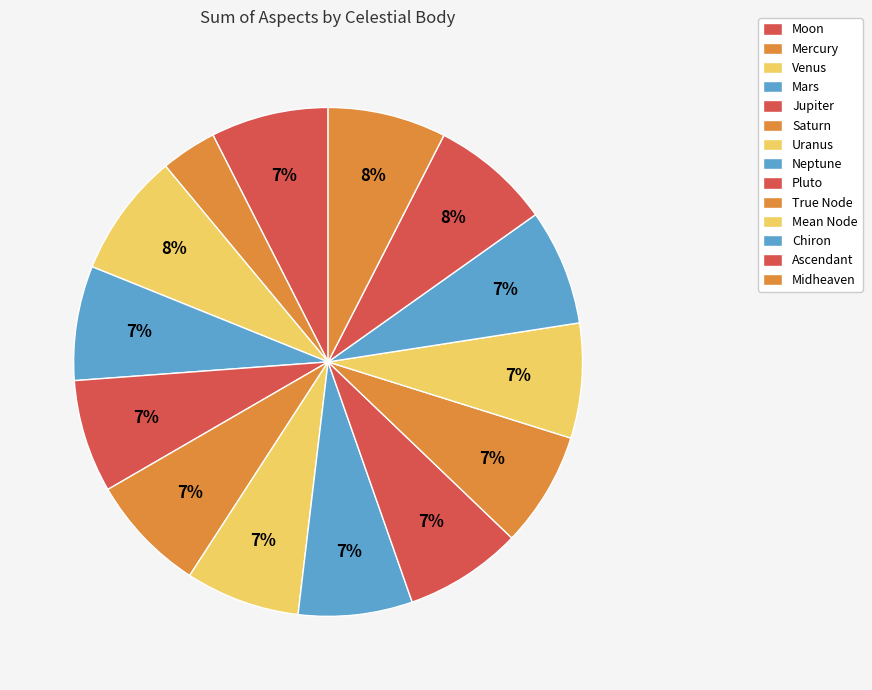

Which slice is the smallest?

Mercury